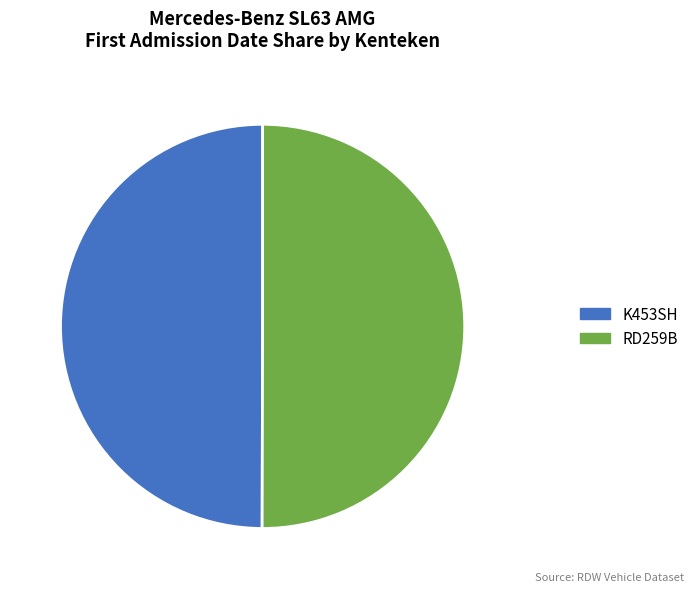

True or false: K453SH accounts for 62% of the total.

False